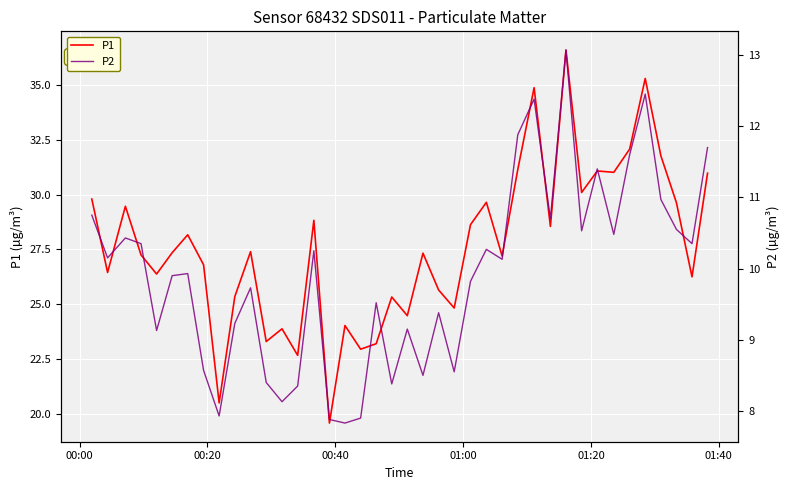

Is the value of P1 at 01:40 greater than the value of P2 at 36?

Yes